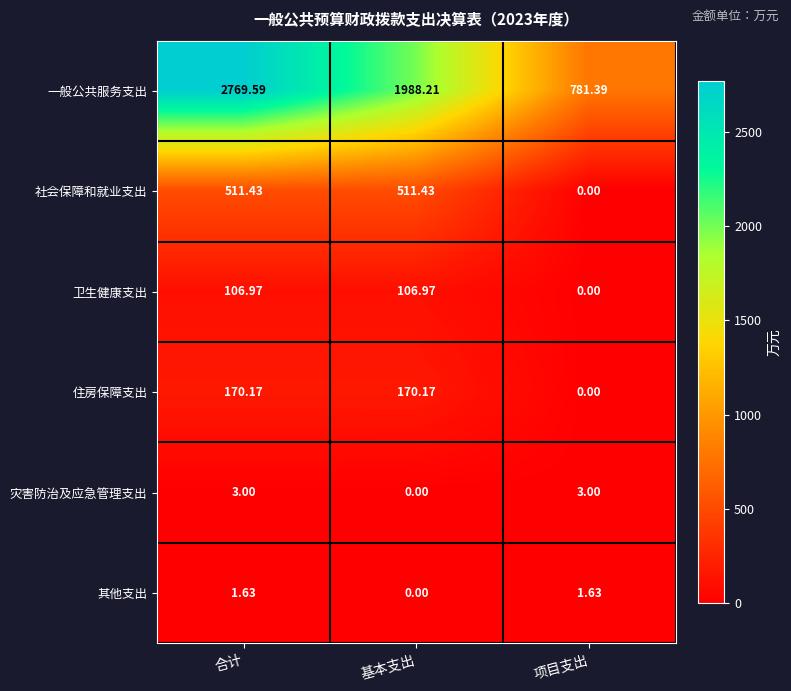

What is the spread (max minus min) of values at 项目支出?

781.4